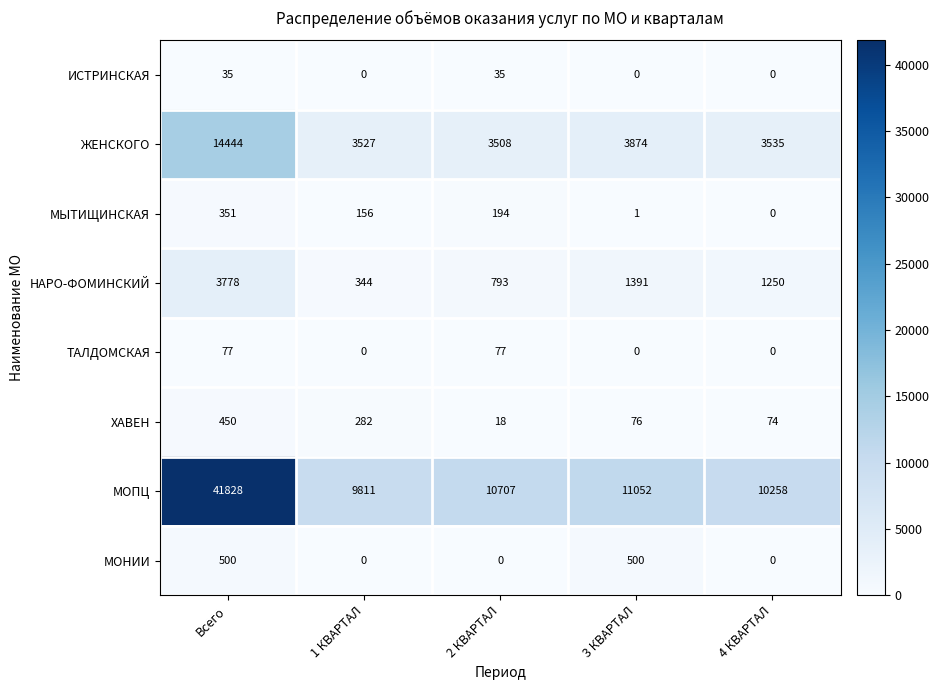

What is the difference between the maximum and minimum values in the ТАЛДОМСКАЯ series?

77